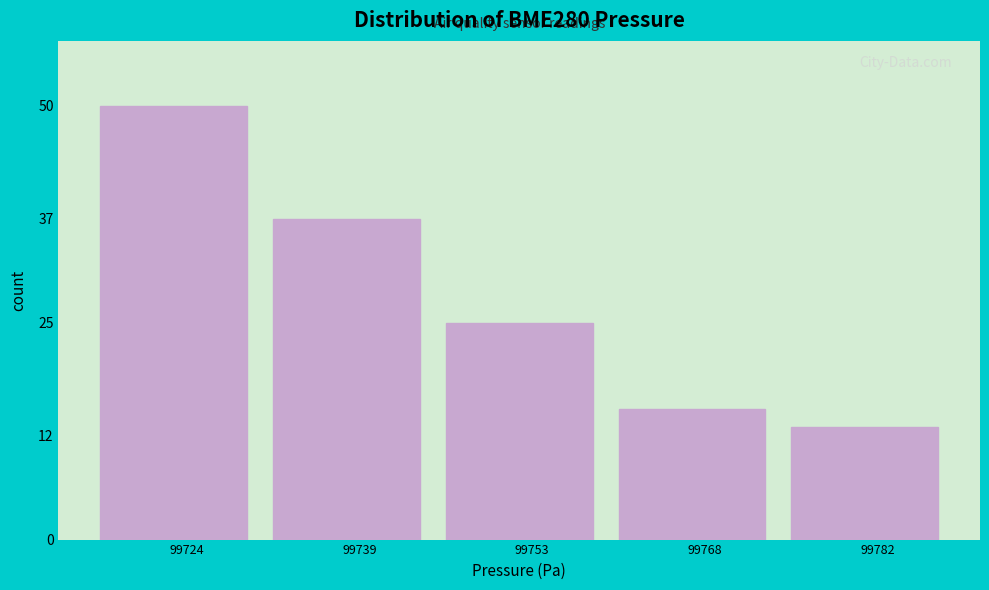

Reading right to left, list all the values displayed in this chart.

99782=13	99768=15	99753=25	99739=37	99724=50